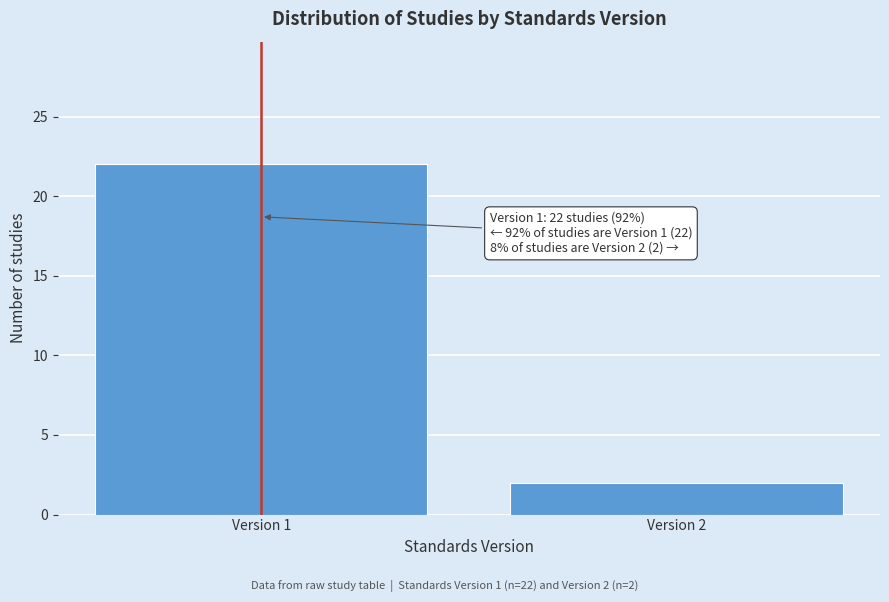

Reading right to left, extract all data points from this chart.

2	22